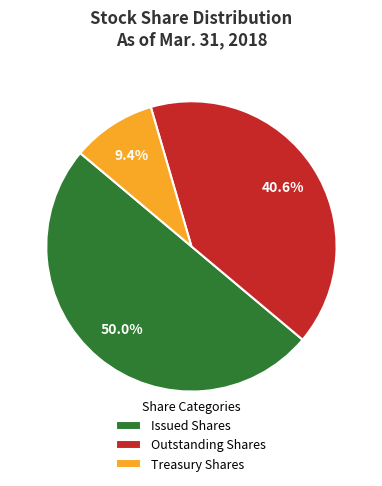

Count the number of slices in the pie.

3